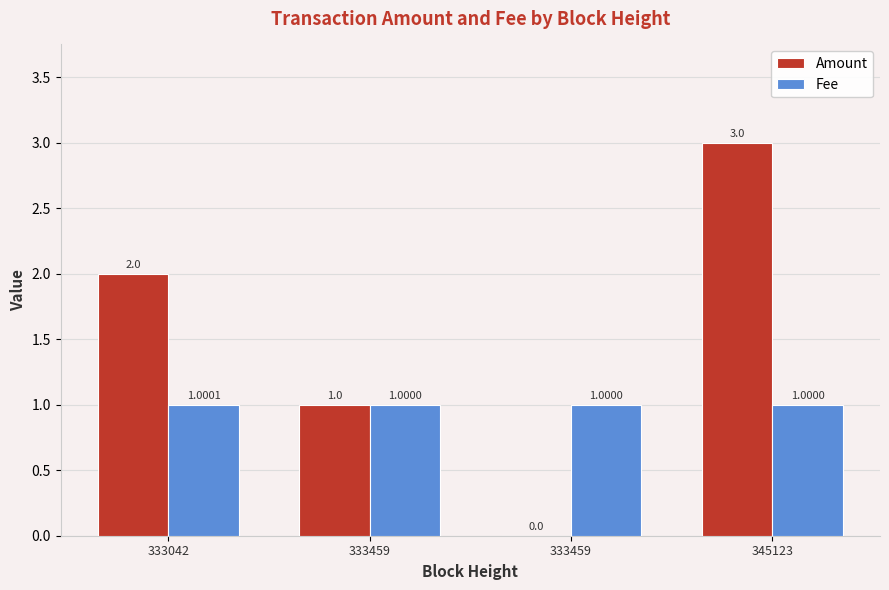

Is the value of Amount at 345123 greater than the value of Fee at 333042?

Yes